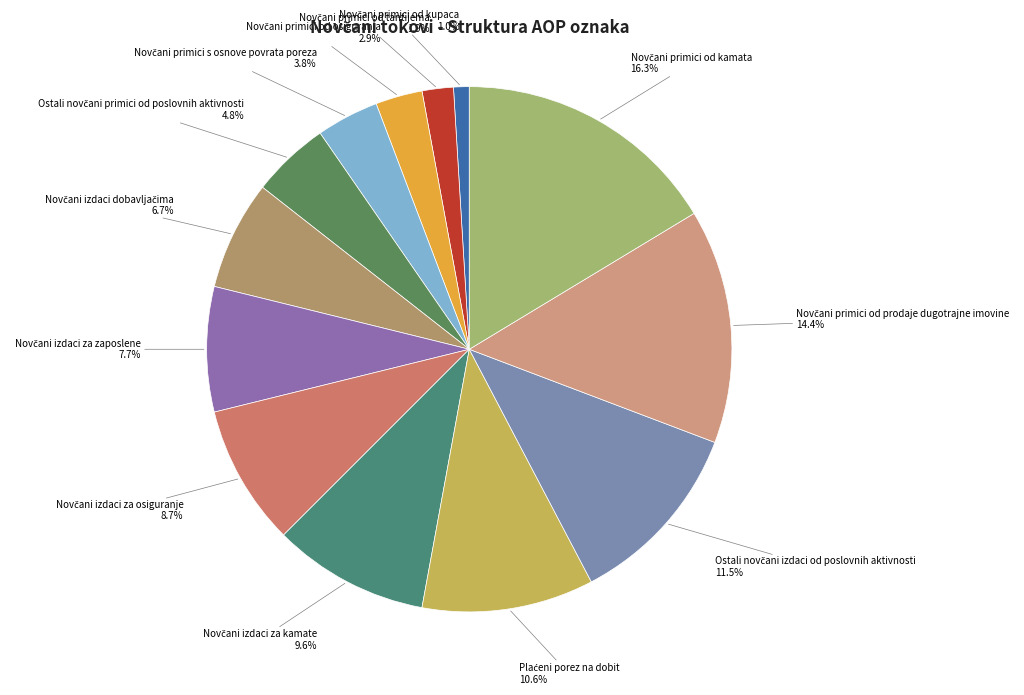

Is there any slice that represents more than half of the pie?

No